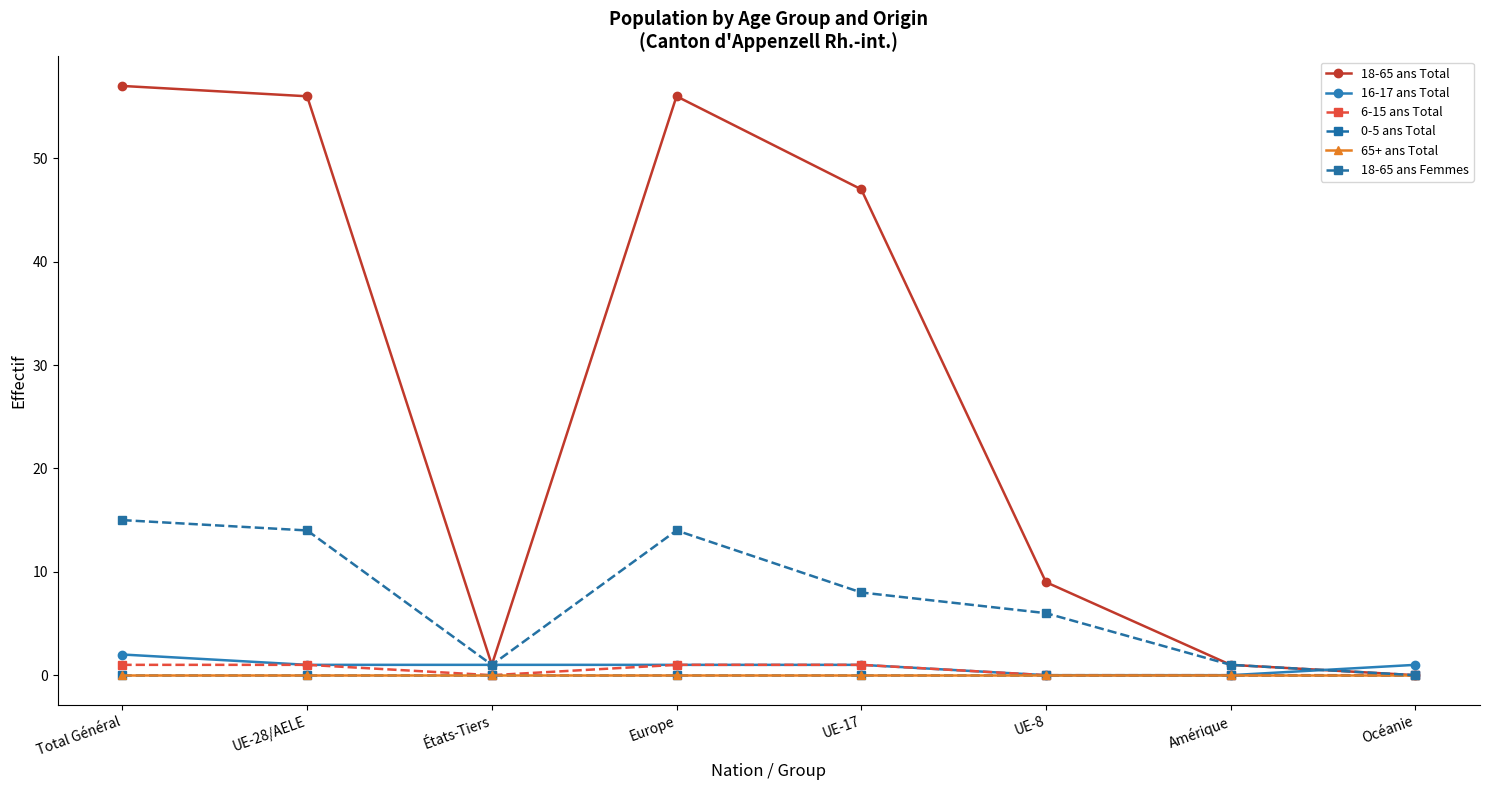

Does the chart have visible grid lines?

No